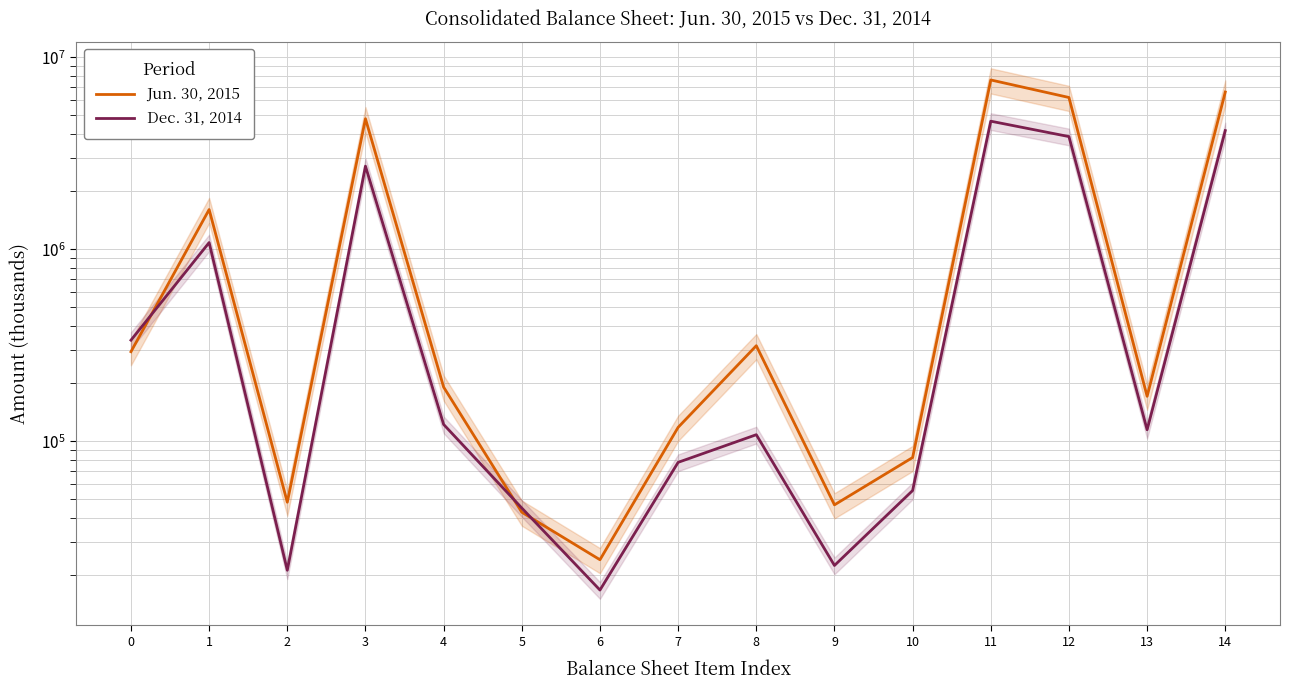

How many data points in Dec. 31, 2014 are less than 114682?

7